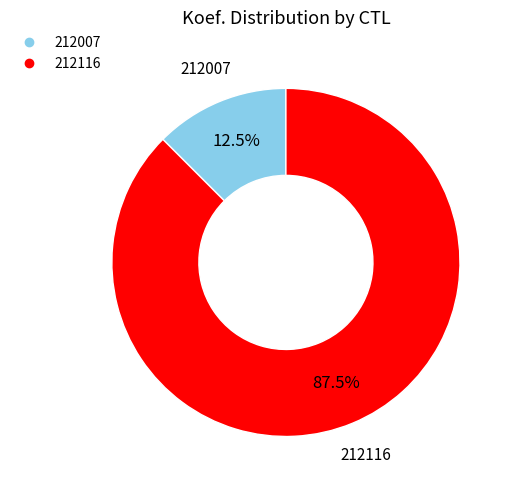

Which slice is the largest?

212116